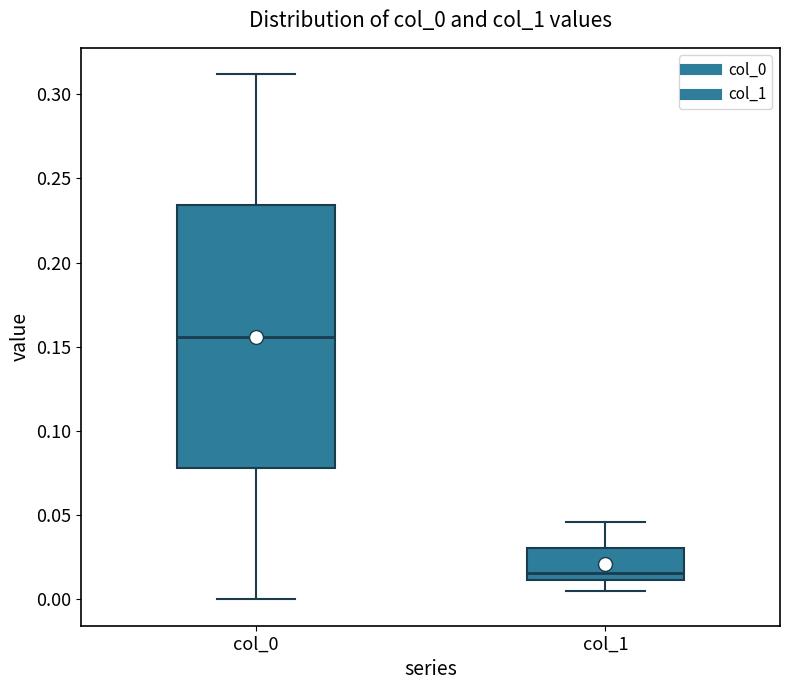

Which box has the highest median line?

col_0